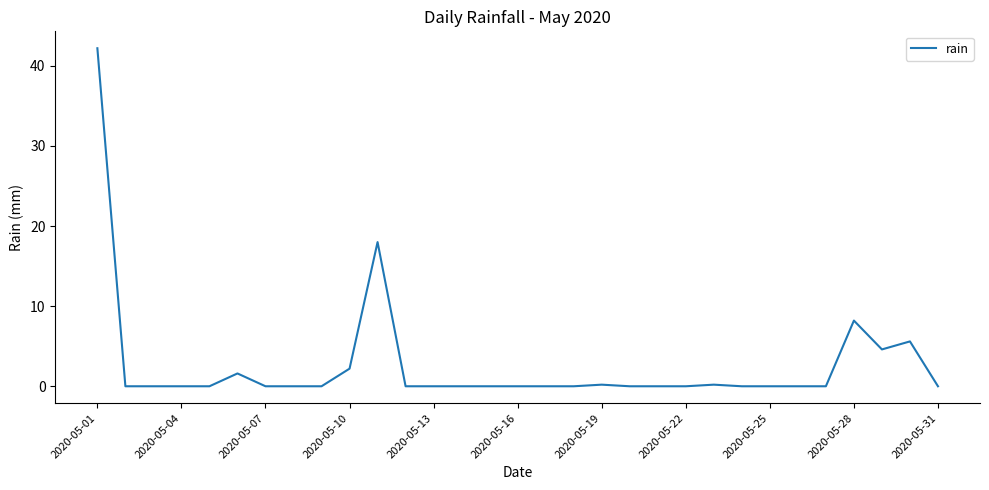

What is the difference between the maximum and minimum values?

42.2